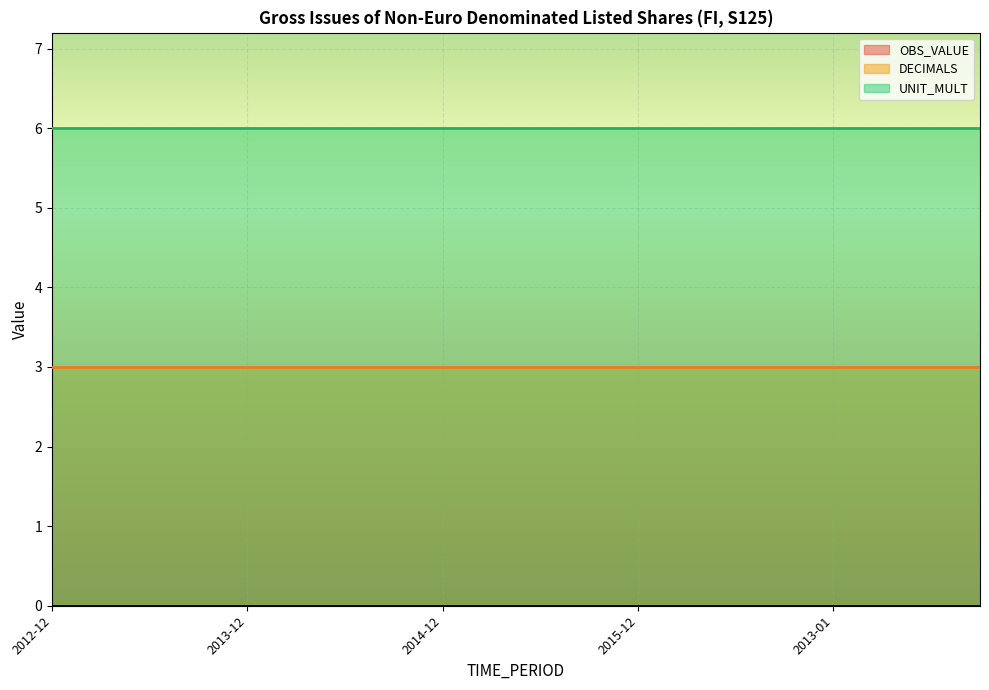

What are all the series names shown in the legend?

OBS_VALUE, DECIMALS, UNIT_MULT